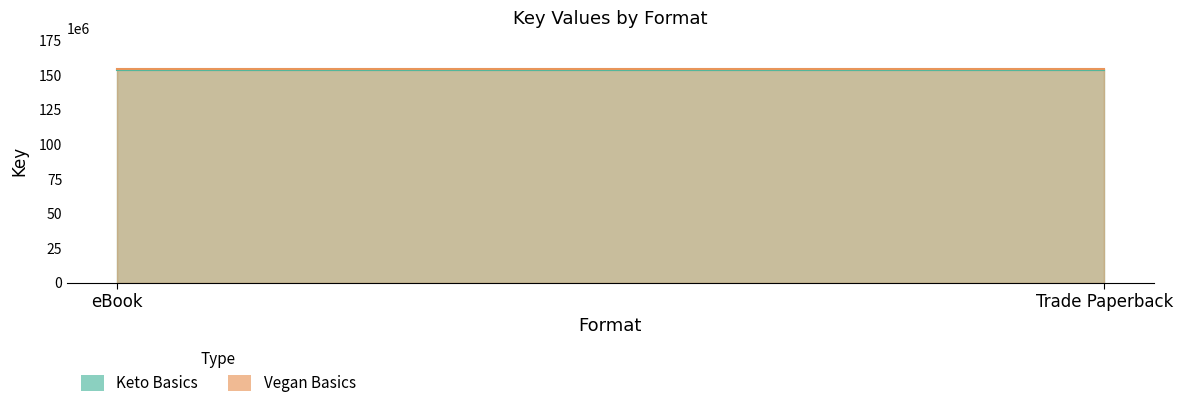

What position from the right is Trade Paperback?

1